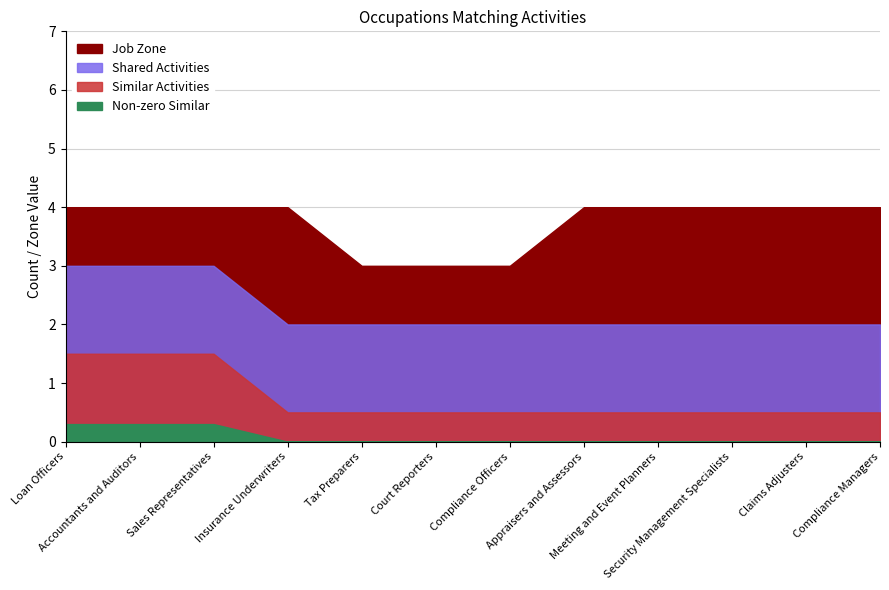

At how many categories does at least one series exceed 0?

12